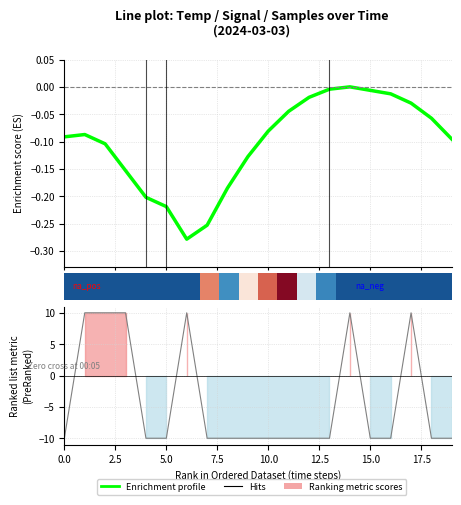

Between 16 and 10, which is larger?

16